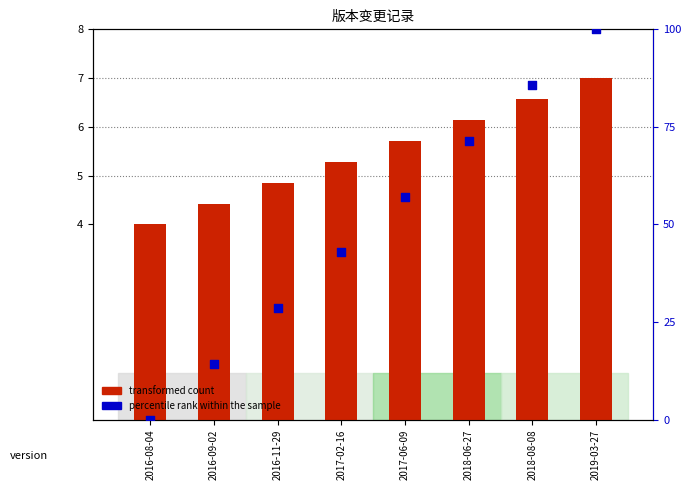

What is the total value across all series at 2018-08-08?

92.3